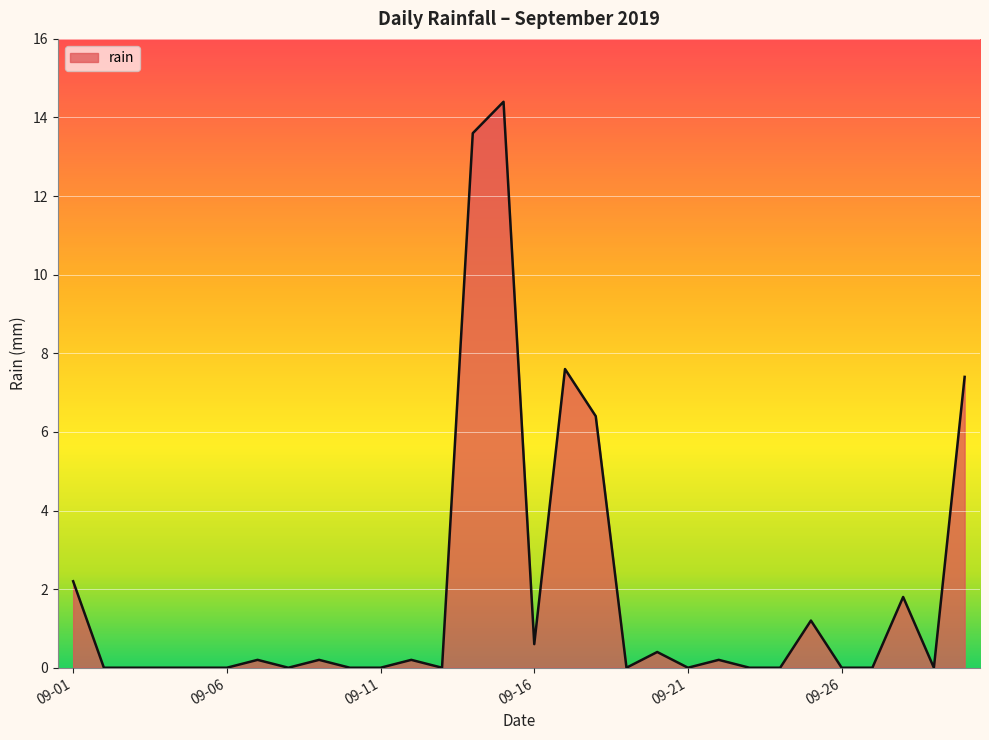

What is the greatest value displayed?

14.4